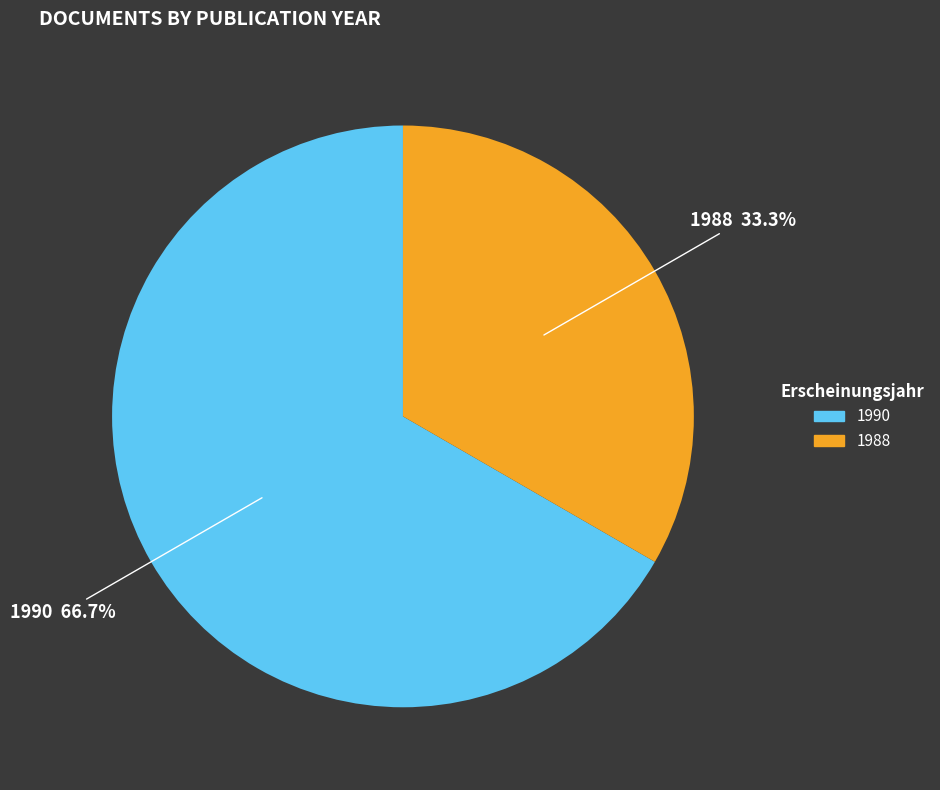

Is there a majority slice in this chart?

Yes